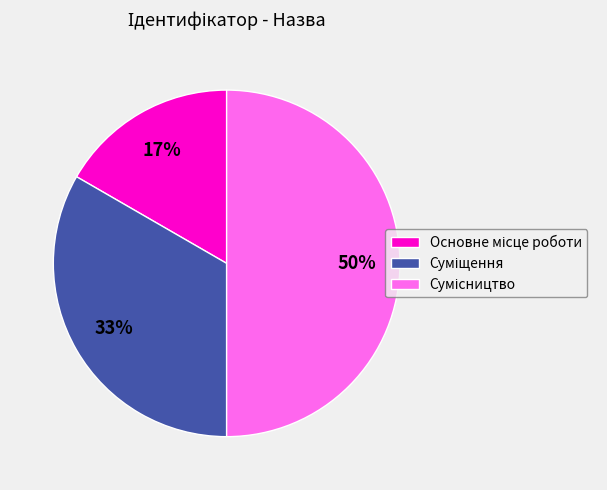

To the nearest percent, what is the average slice percentage?

33%